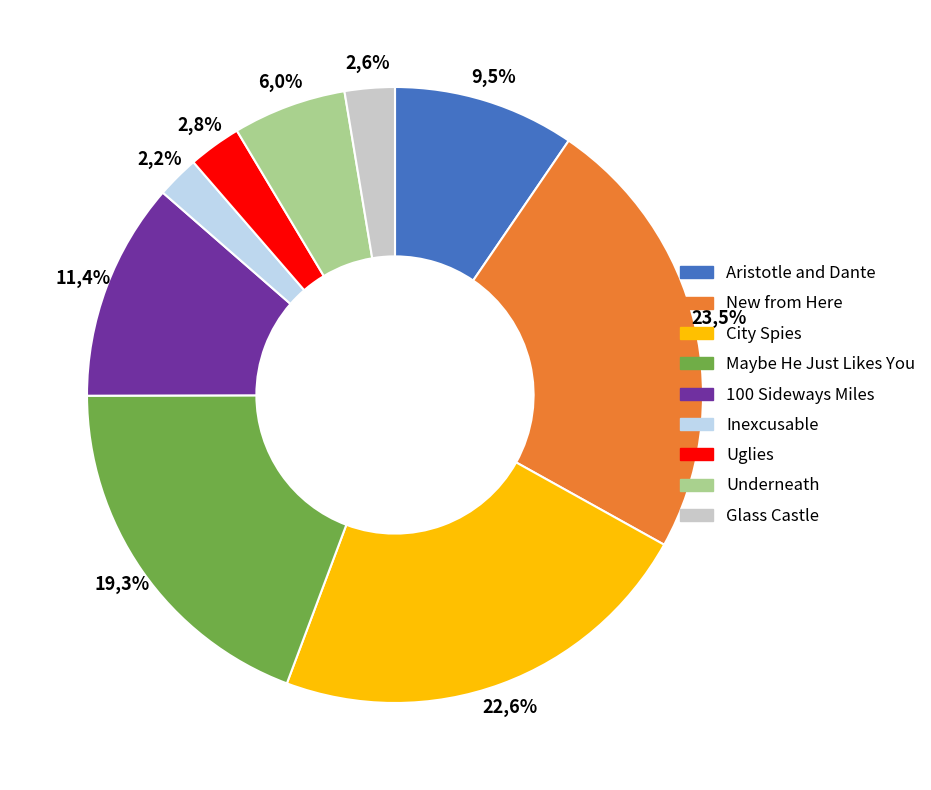

What percentage is the Aristotle and Dante slice, to the nearest percent?

10%